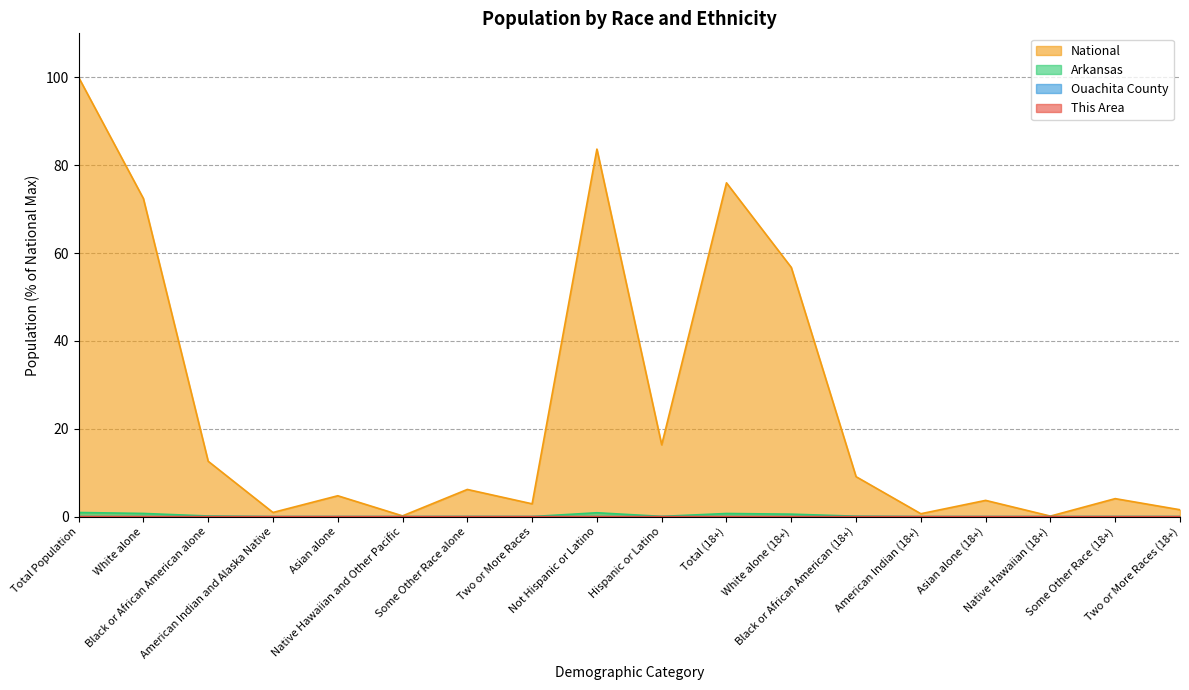

What is the difference between the highest and lowest values at Total Population?

100.0